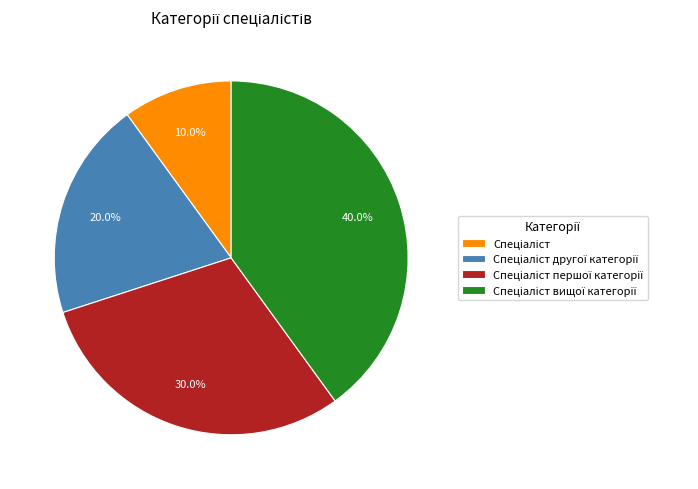

Is there a majority slice in this chart?

No